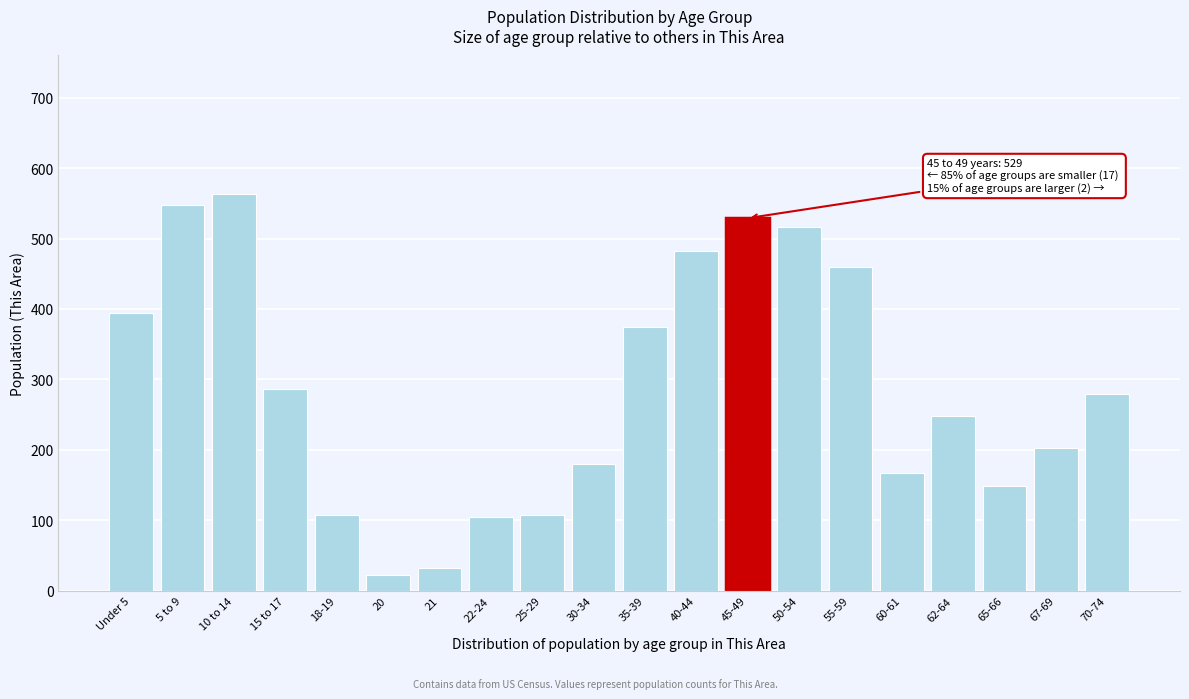

What is the difference between the second highest and second lowest values?

516